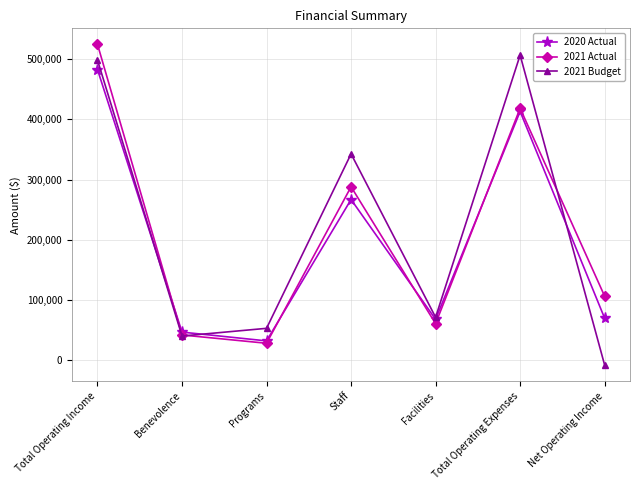

At which label does 2020 Actual first exceed 69592?

Total Operating Income